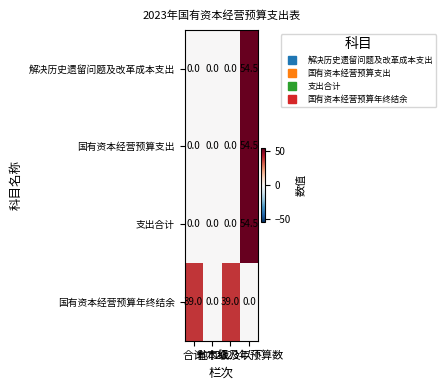

At how many categories does at least one series exceed 23?

3